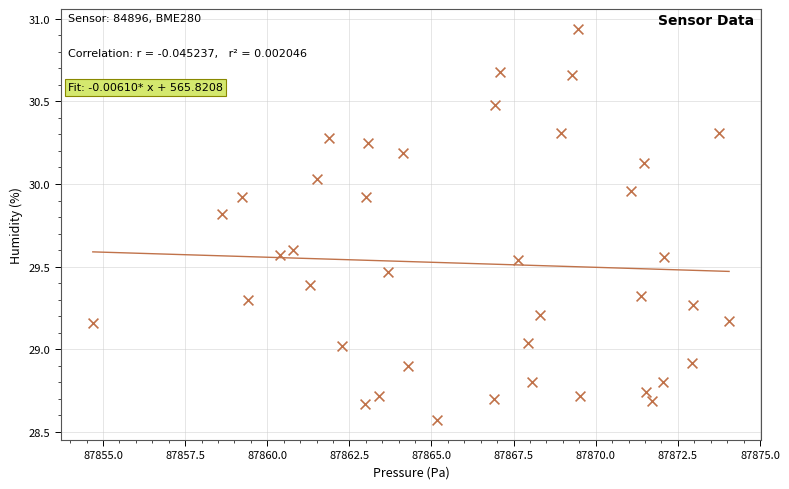

What is the range of X values (max minus min)?

19.4